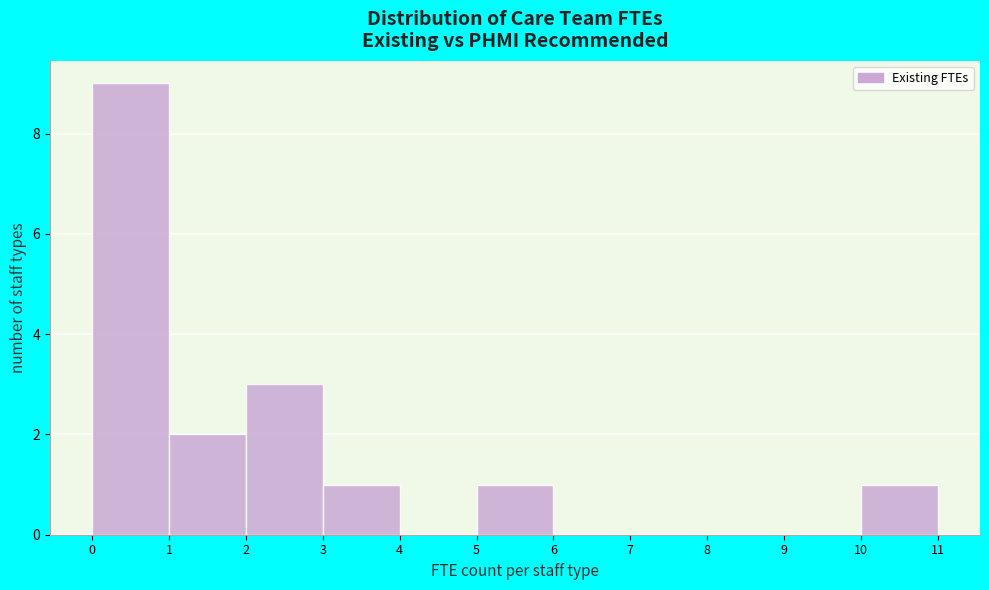

Over which range of the x-axis is the bar tallest?

0 to 1